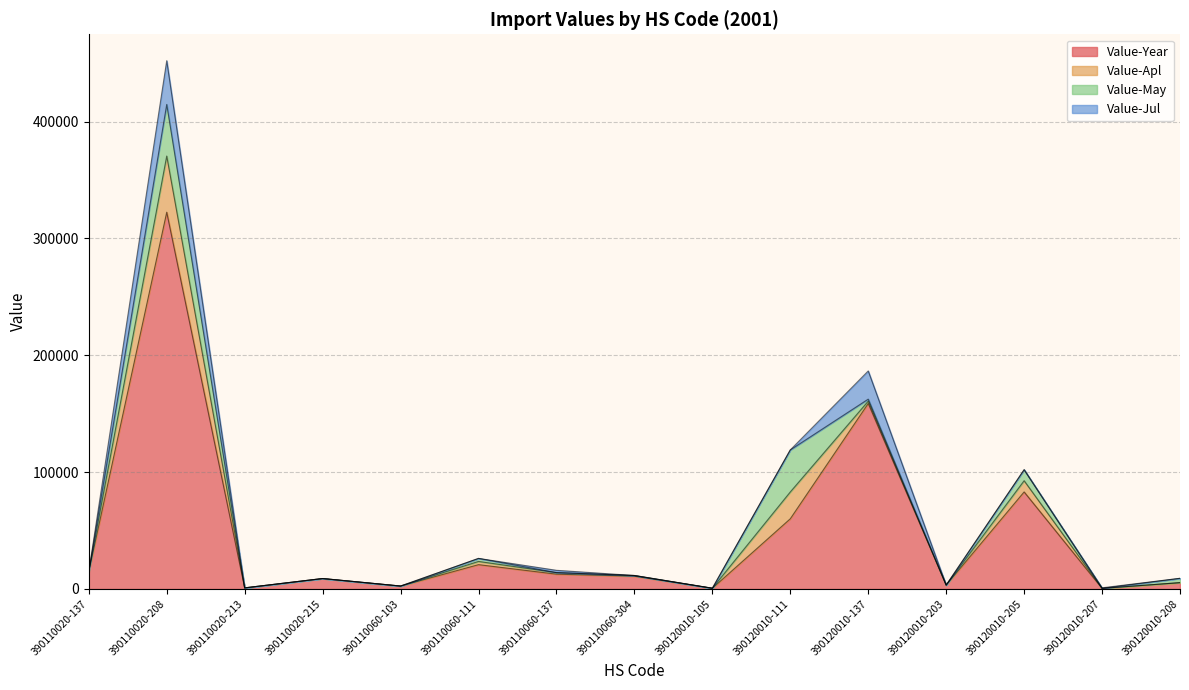

What is the sum of the Value-May values at 390110060-304 and 390120010-111?

35977